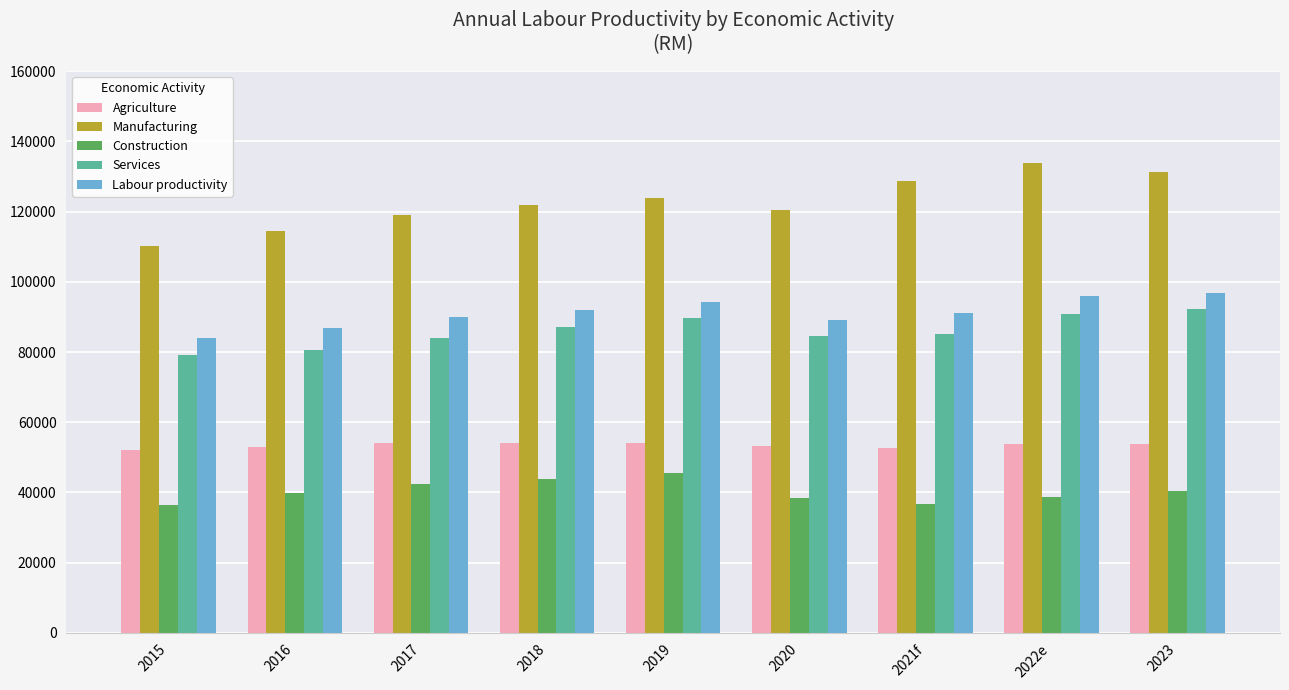

How many bars are there in total?

45